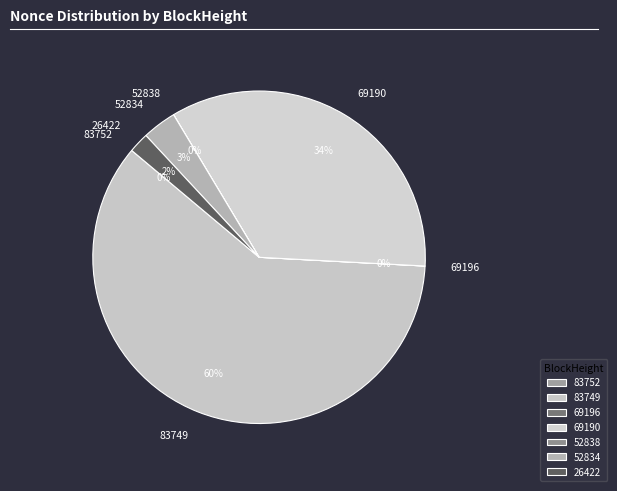

To the nearest percent, what percentage of the pie is 69190?

34%